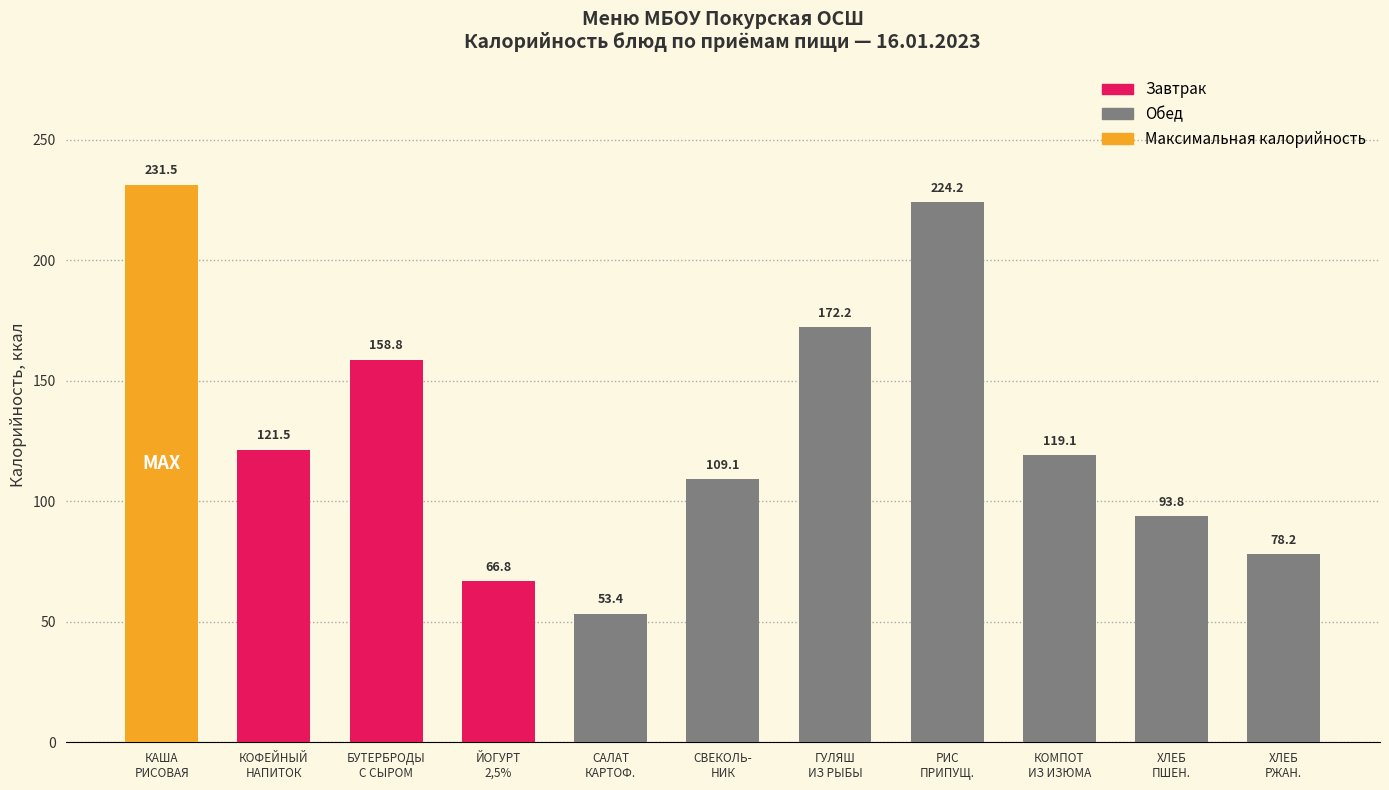

Reading left to right, extract all data points from this chart.

231.5	121.5	158.8	66.8	53.4	109.1	172.2	224.2	119.1	93.8	78.2